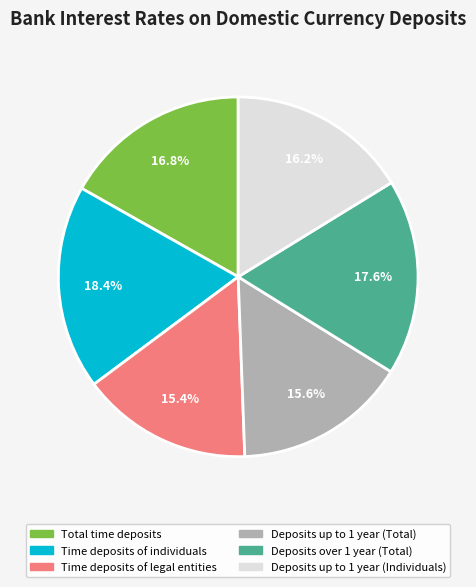

True or false: Deposits up to 1 year (Individuals) accounts for 23% of the total.

False